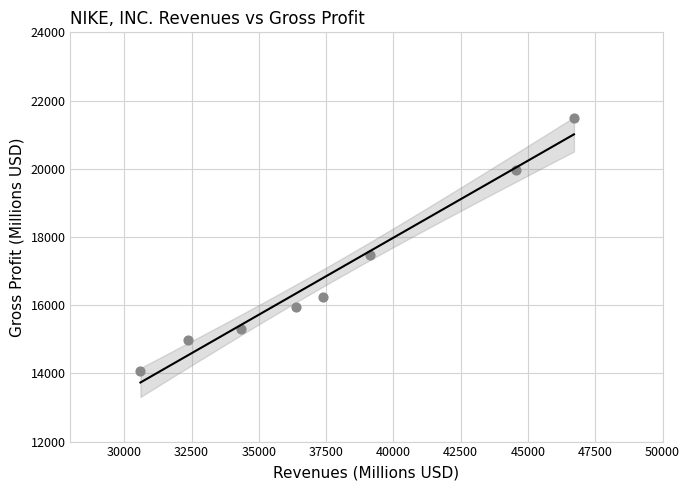

What Y value in the scatter plot is closest to 17773?

17474